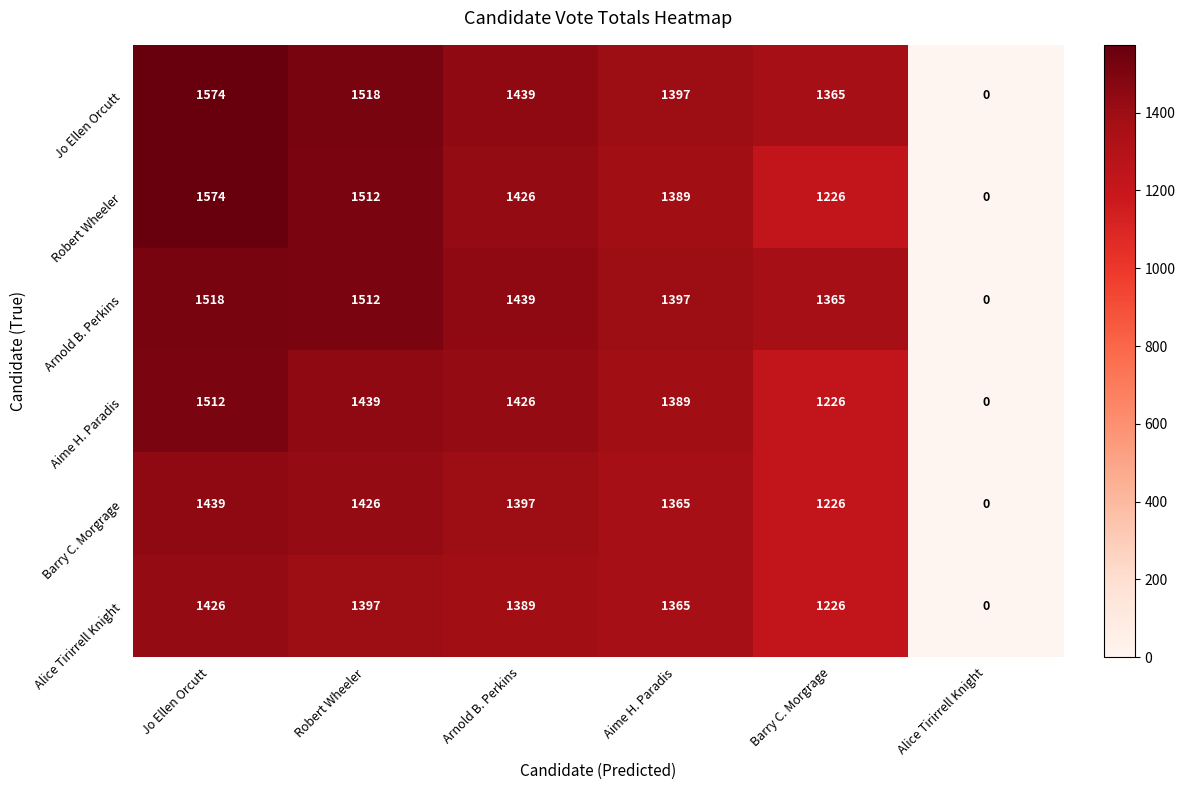

Which series has the largest total across all categories?

Jo Ellen Orcutt